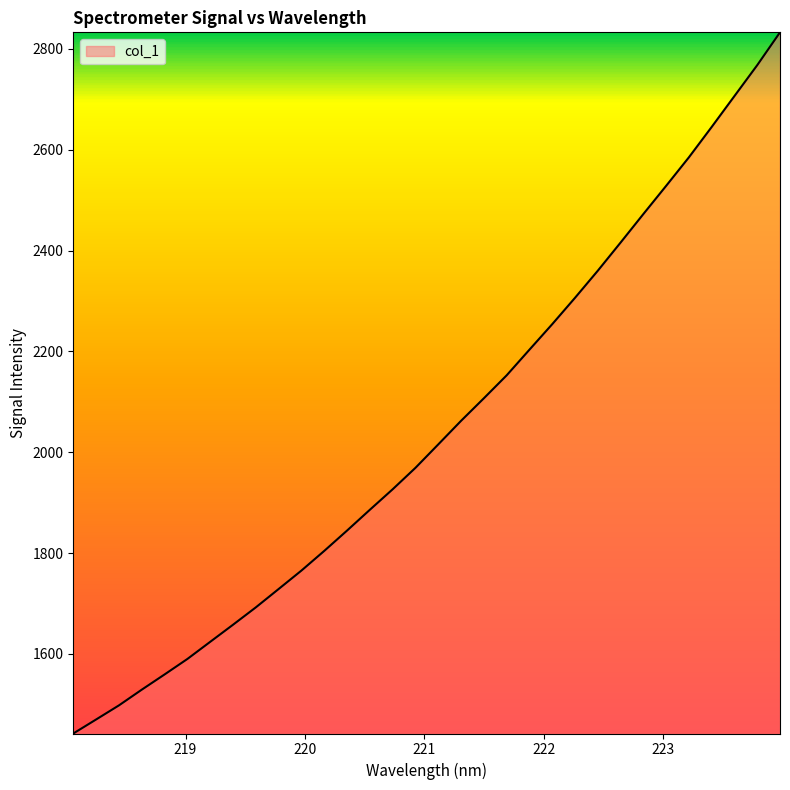

What is the difference between the maximum and minimum values?

1390.4